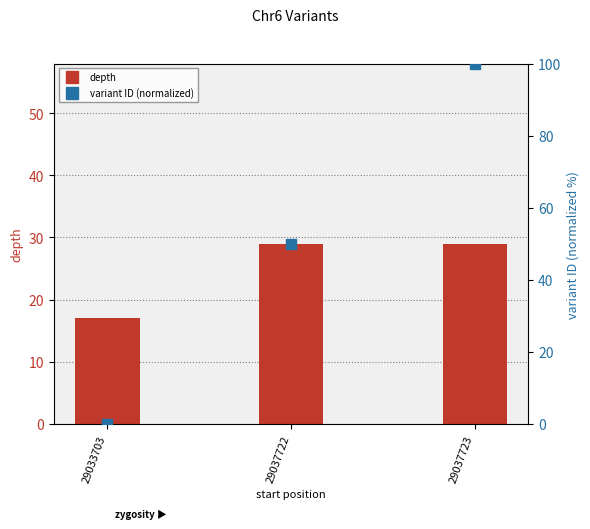

What is the total value across all series at 29033703?

17